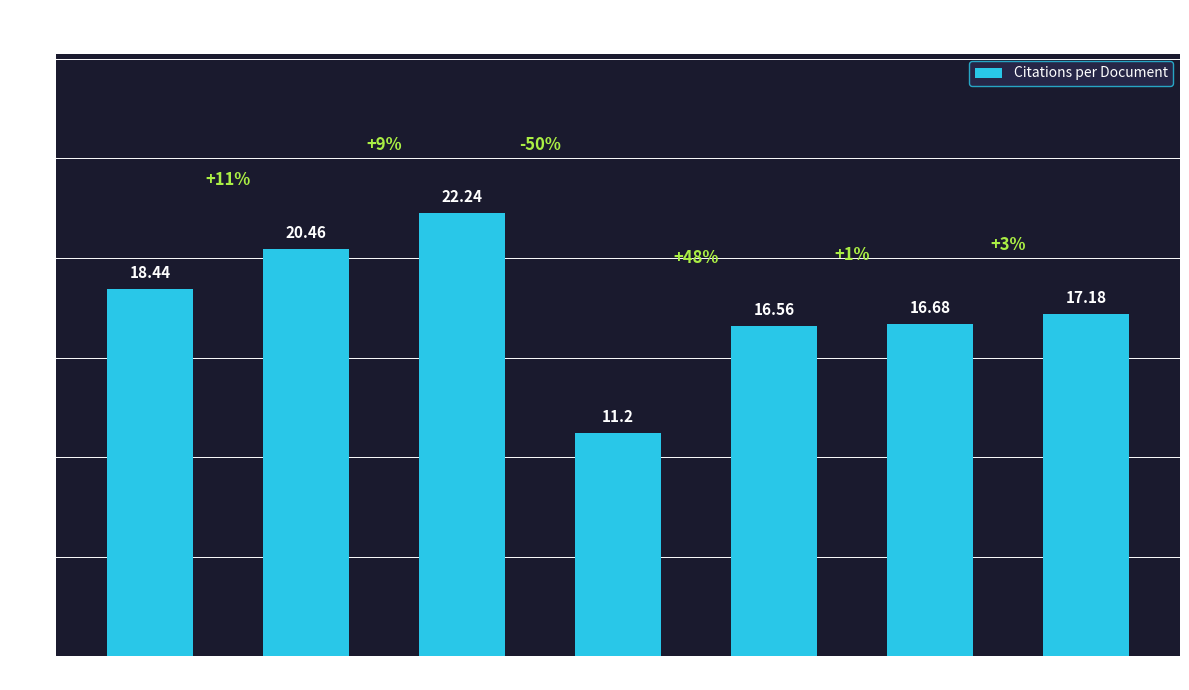

Where is the data nearest to the value 16?

Pacific Region